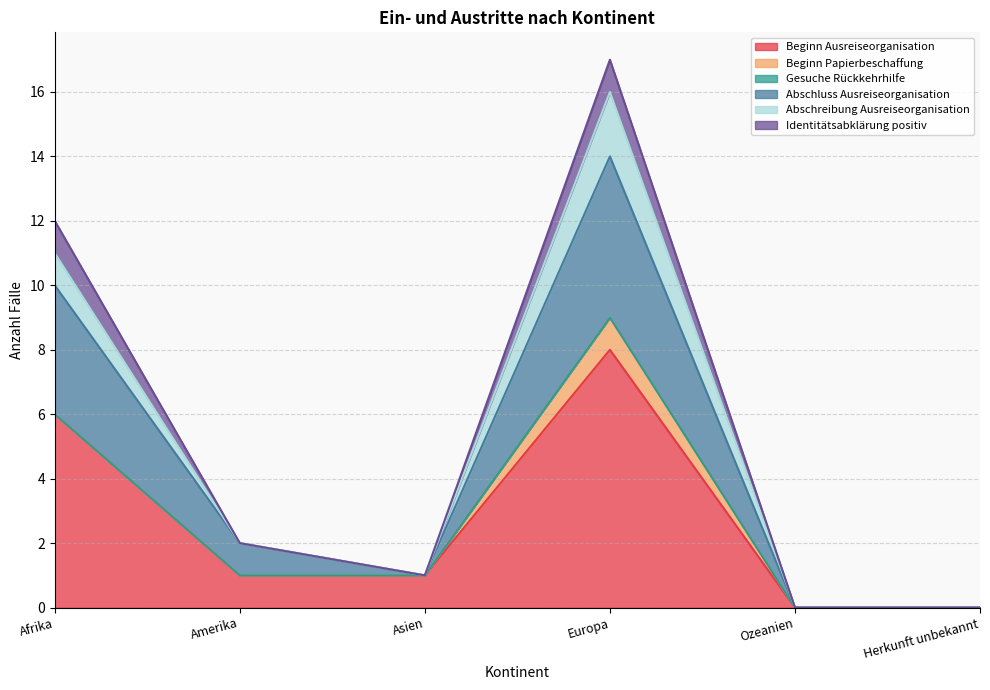

What position from the right is Ozeanien?

2